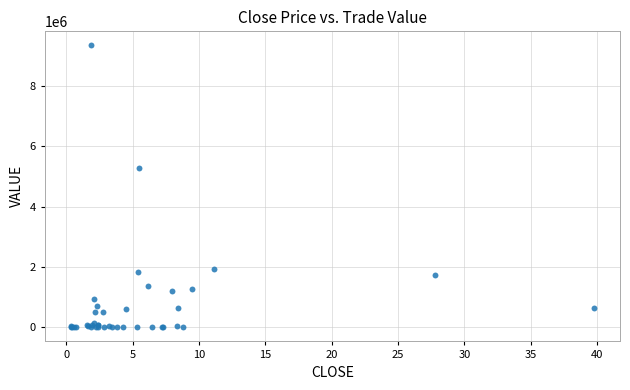

What Y value in the scatter plot is closest to 4674360?

5270461.8